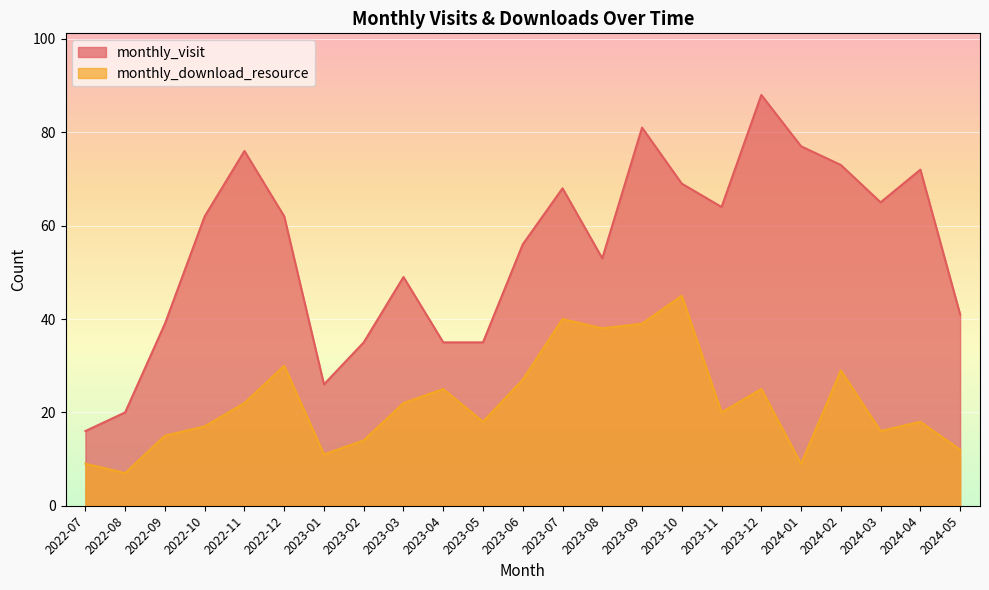

What is the difference between the maximum and minimum values in the monthly_visit series?

72